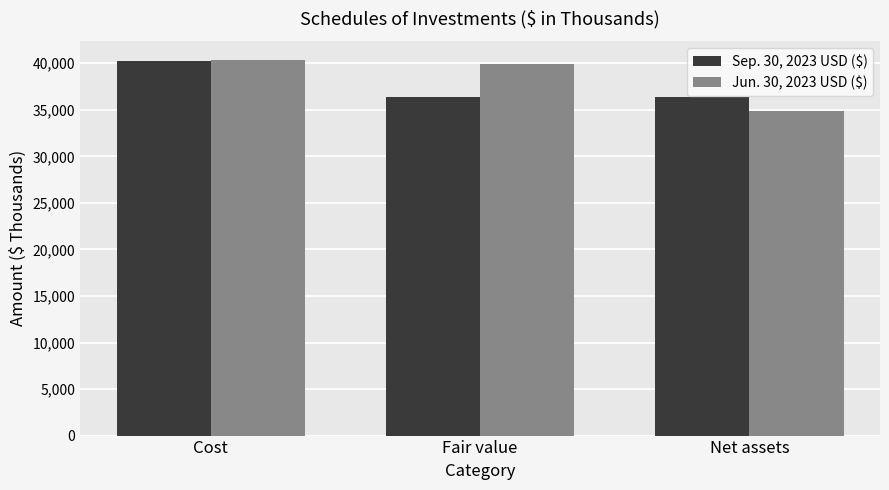

At which label does Jun. 30, 2023 USD ($) first exceed 39934?

Cost